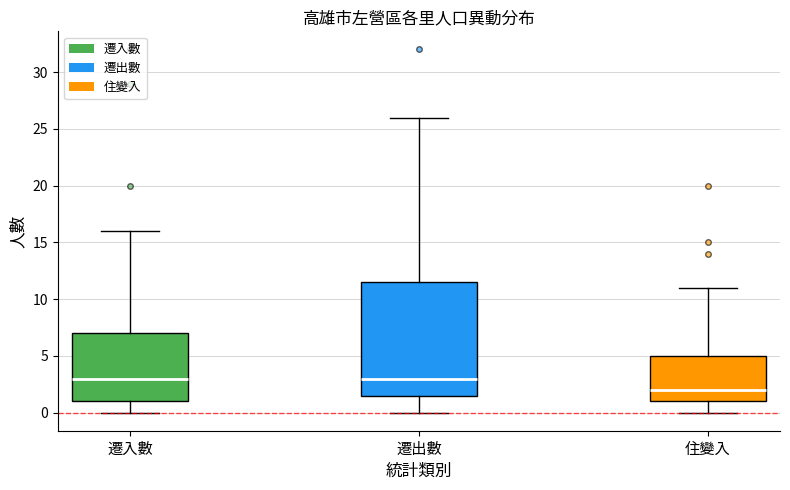

Where does the median line of the box for 住變入 sit on the y-axis? The values are not printed on the chart, so give them approximately, as read against the axis.

2.0